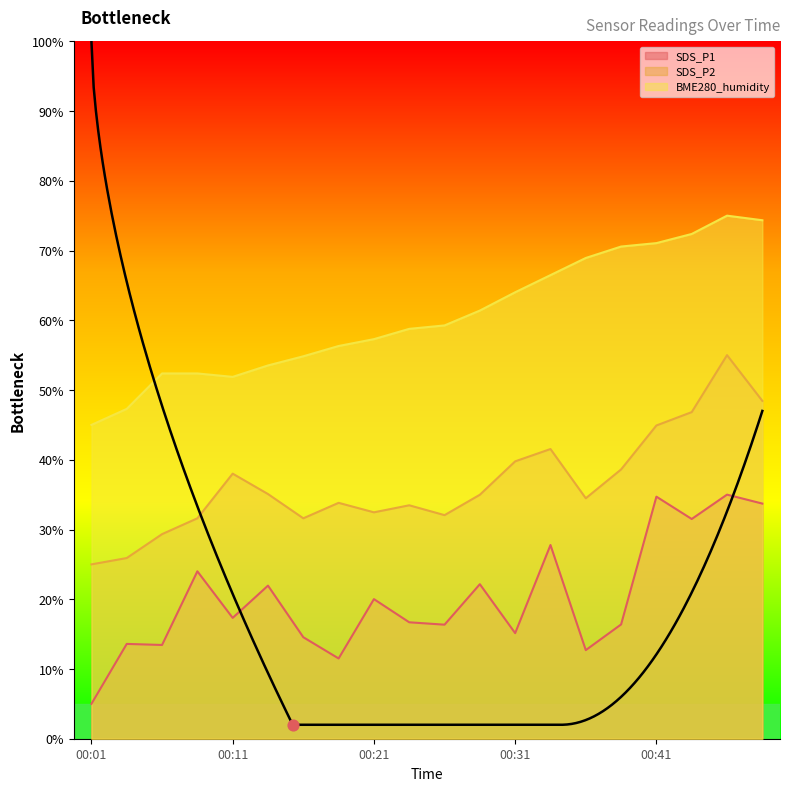

Which series contains the lowest Y value?

SDS_P1